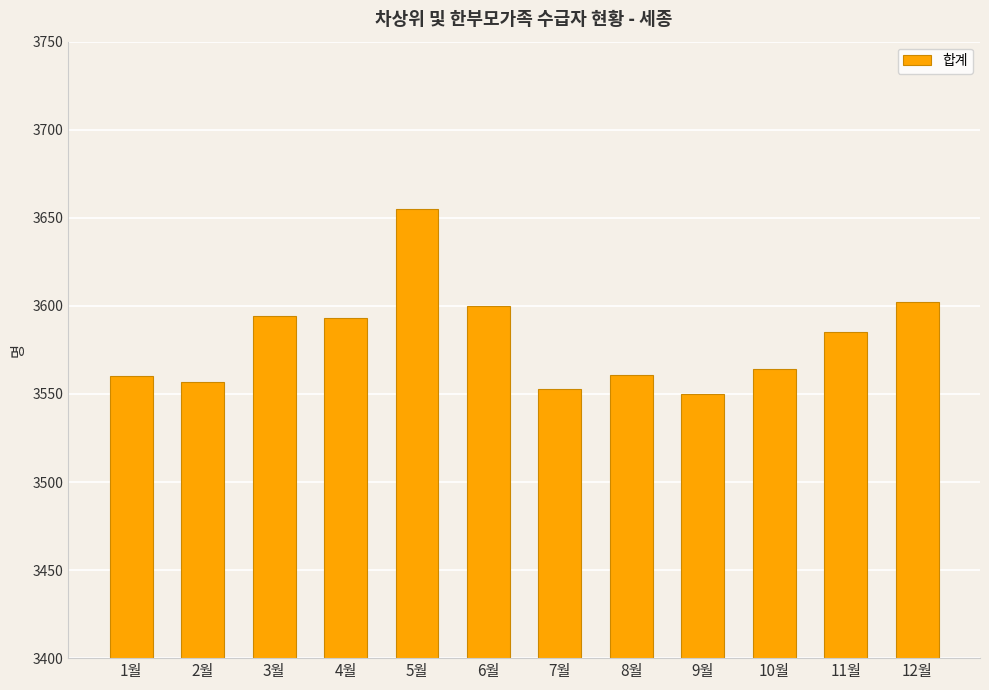

What is the label of the 11th bar from the left?

11월